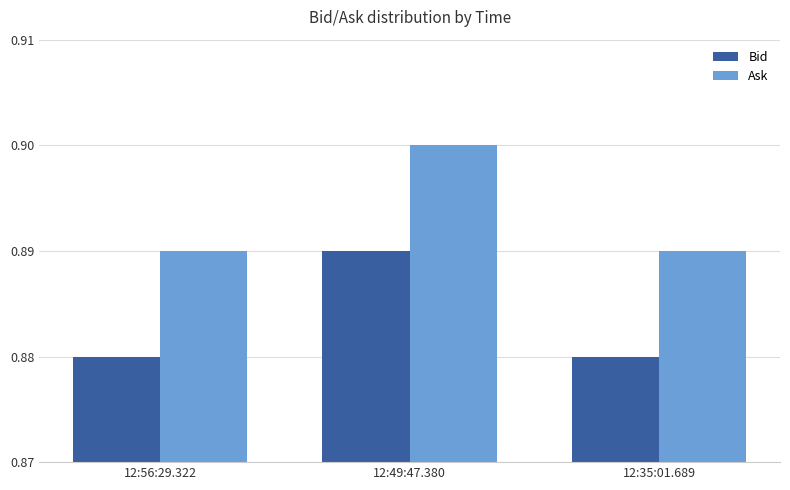

Does the chart contain stacked bars?

No